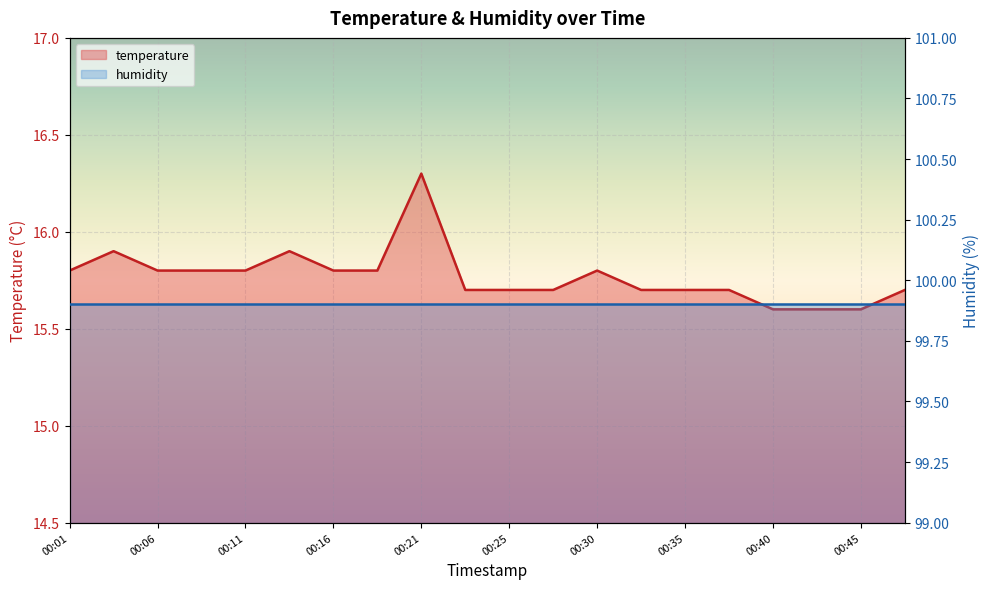

What is the sum of the values at 00:16 and 00:40?

31.4